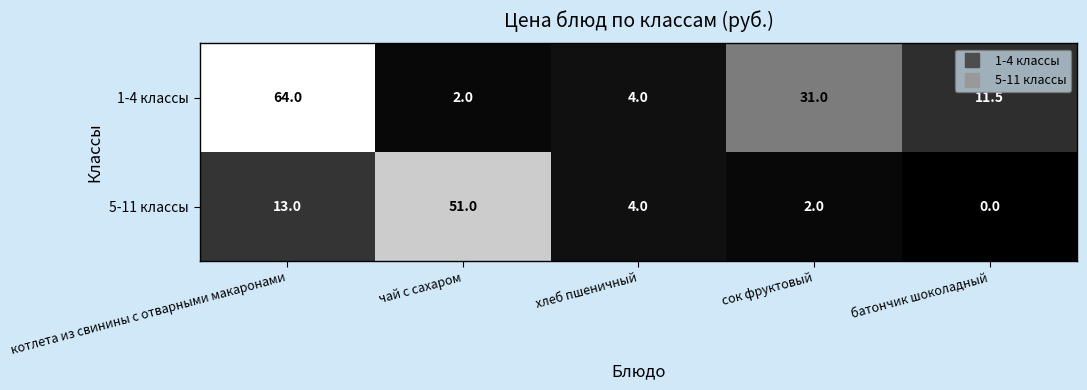

True or false: 1-4 классы has a value of 31.0 at сок фруктовый.

True